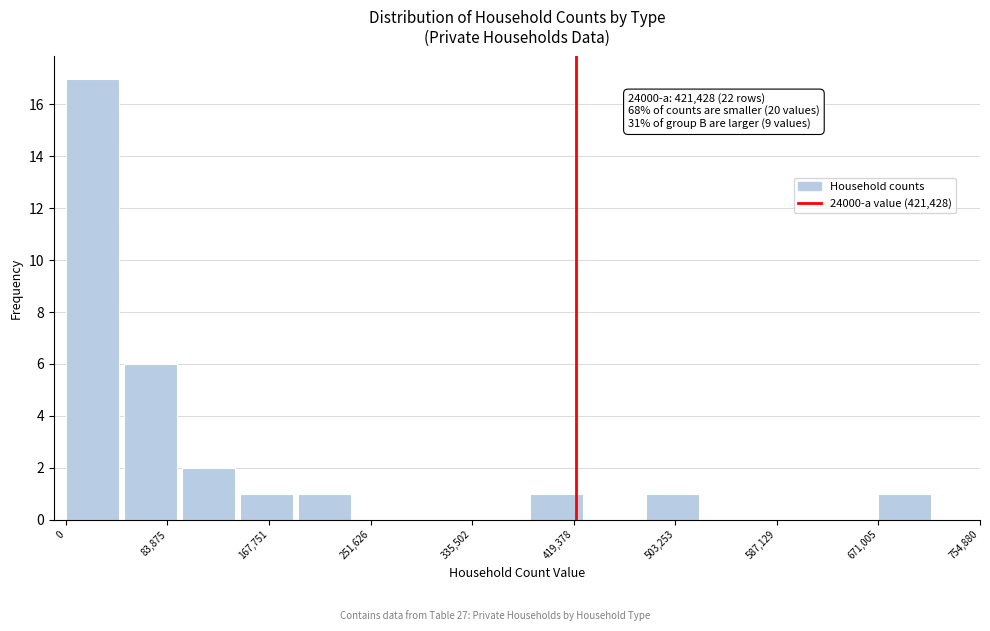

Which range on the x-axis has the tallest bar?

0 to 50000